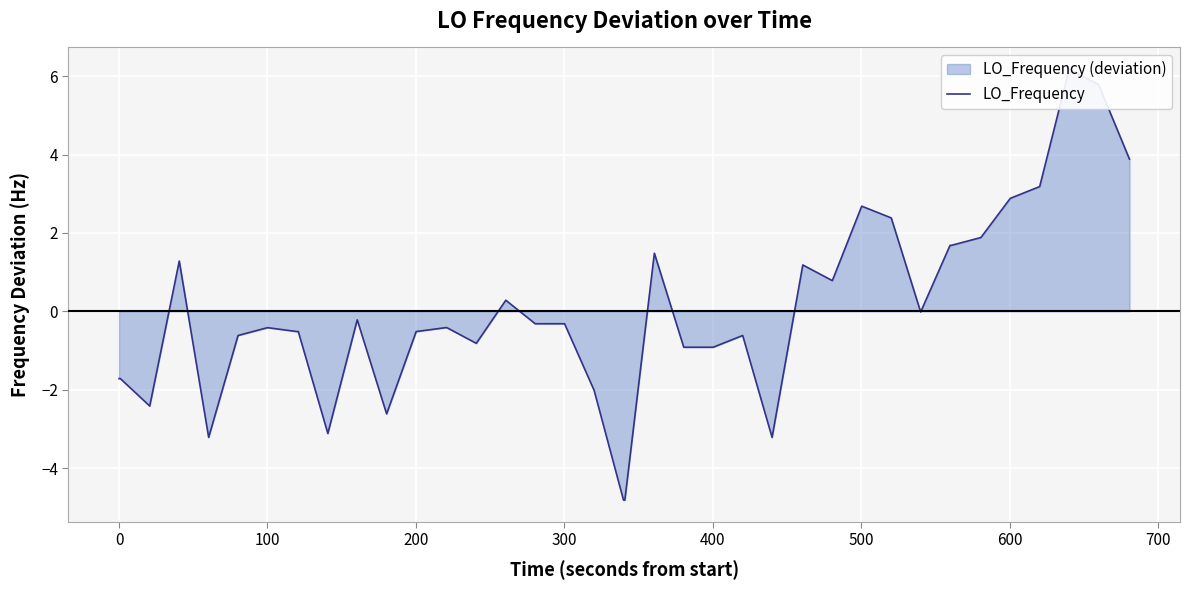

Is it true that the value at 34 is 2.5?

False